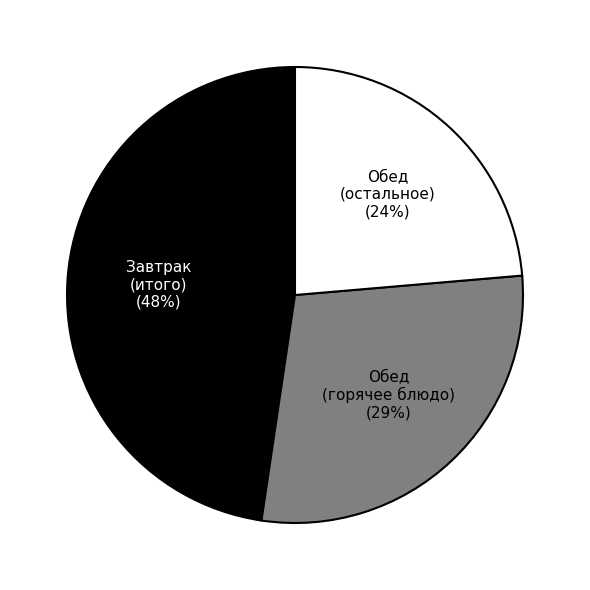

To the nearest percent, what is the difference between the largest and smallest slice percentages?

24%